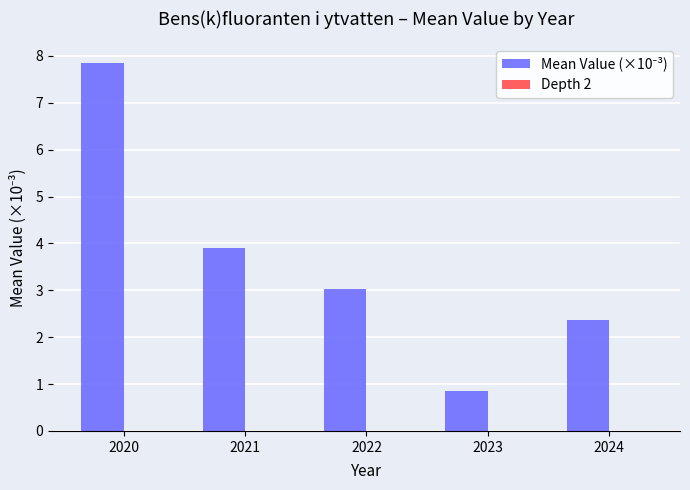

Approximately how many times larger is the value at 2024 compared to 2021?

0.6